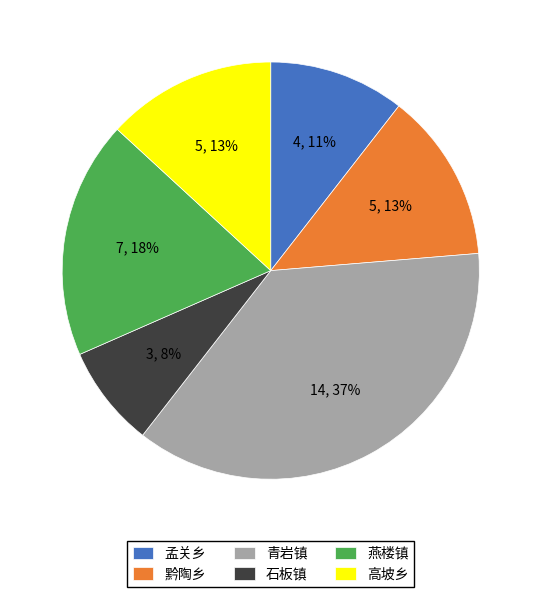

To the nearest percent, what is the average slice percentage?

17%